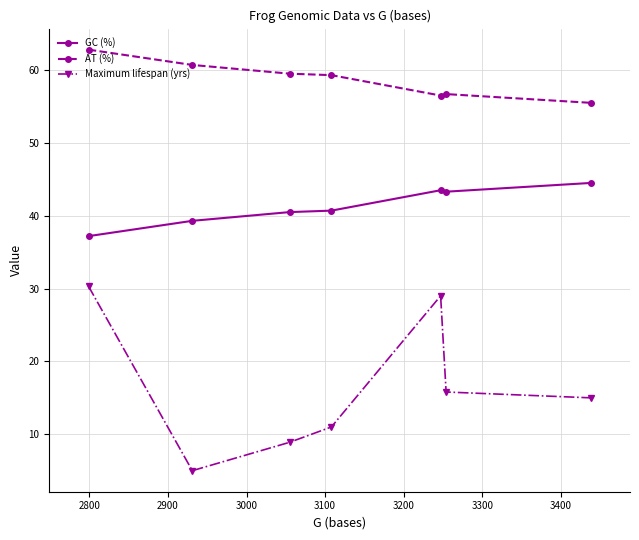

True or false: AT (%) and GC (%) cross at least once.

False